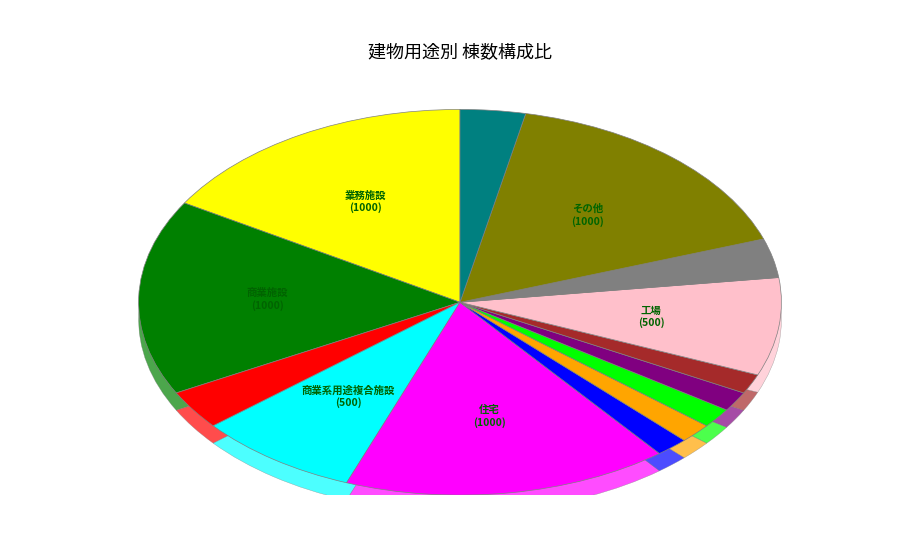

True or false: 運輸倉庫施設 accounts for 2% of the total.

True